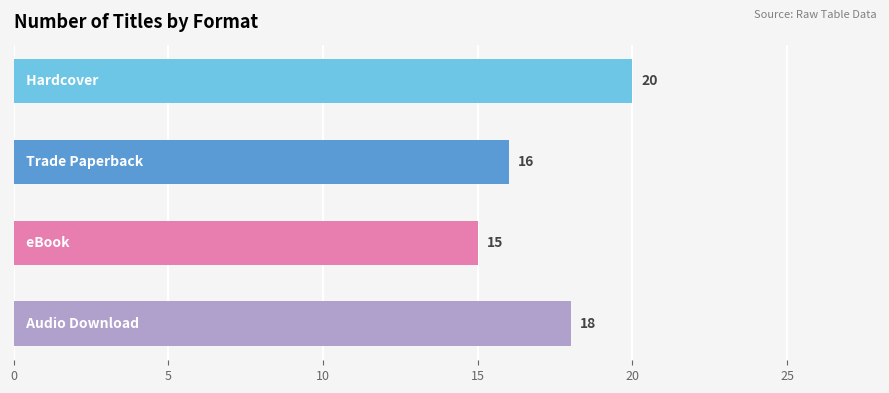

What is the greatest value displayed?

20